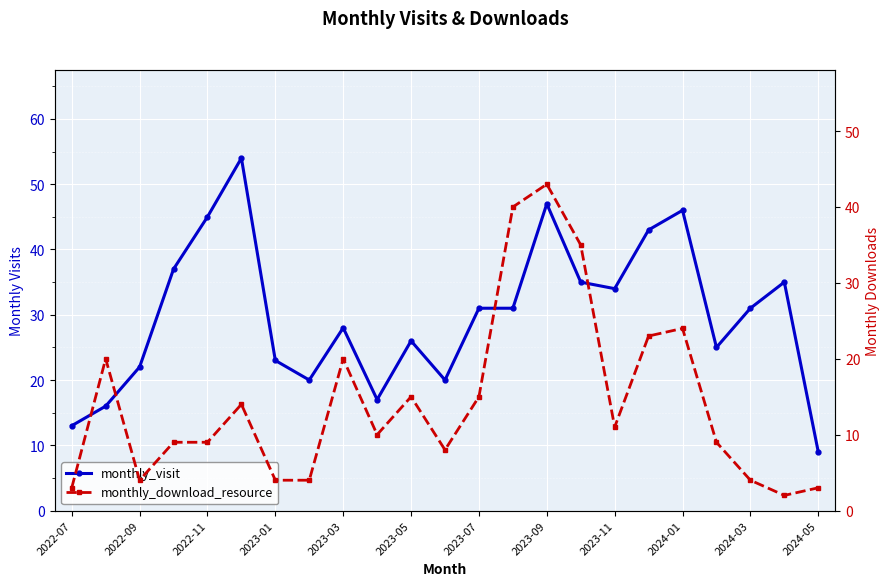

True or false: monthly_visit has a value of 35 at 15.

True